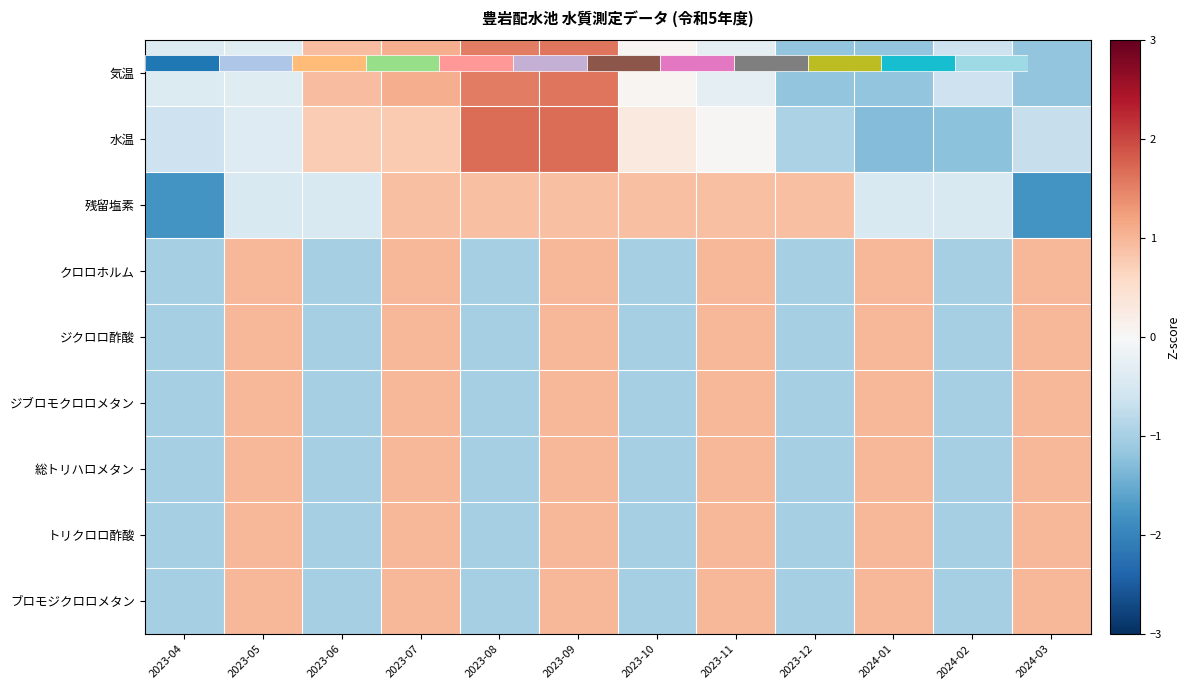

The ジクロロ酢酸 series shows 1.0 at 2023-09. True or false?

True